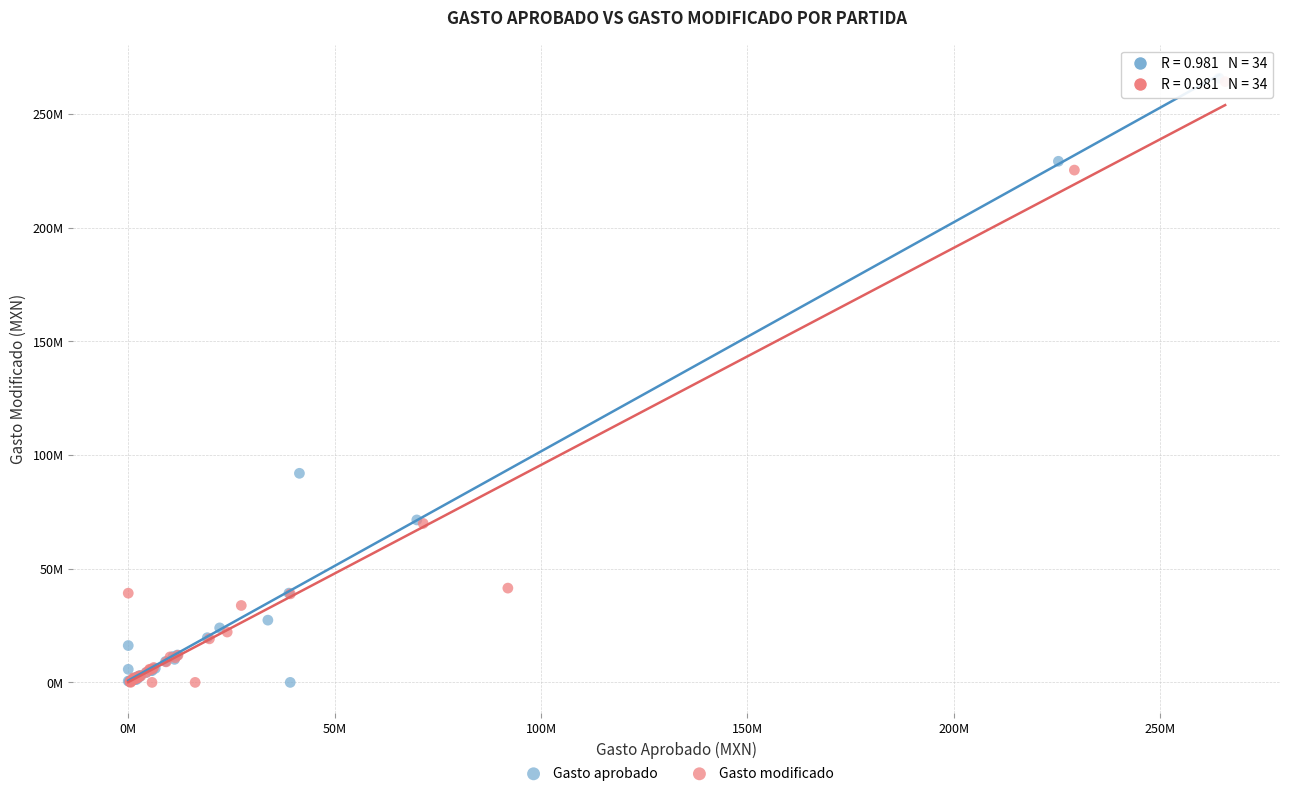

What are all the series names shown in the legend?

Gasto aprobado, Gasto modificado